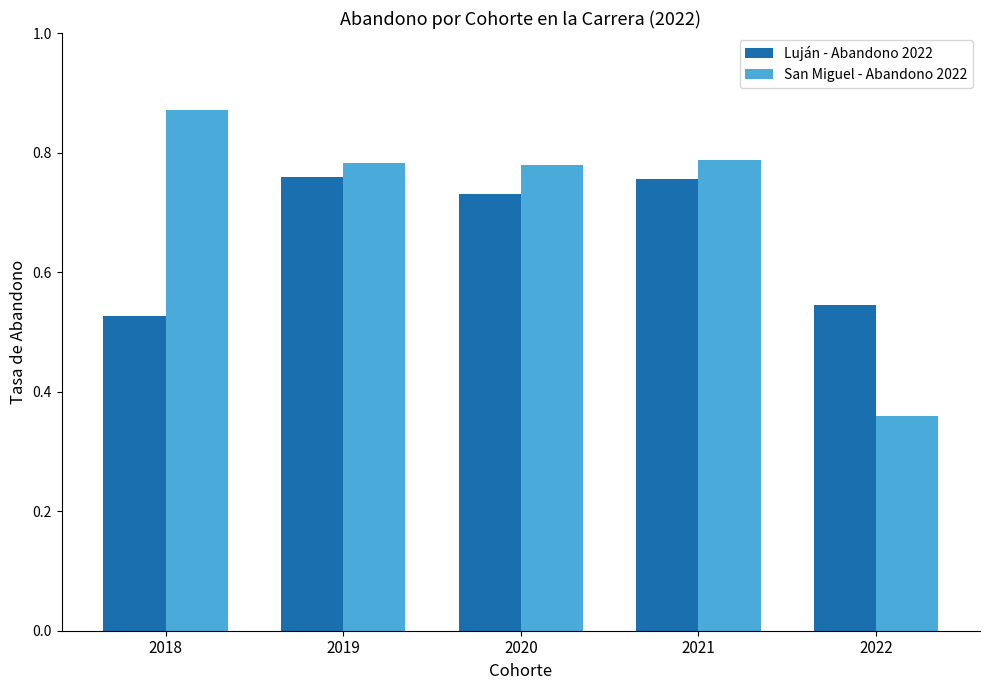

The value of San Miguel - Abandono 2022 at 2018 is 1.2. True or false?

False